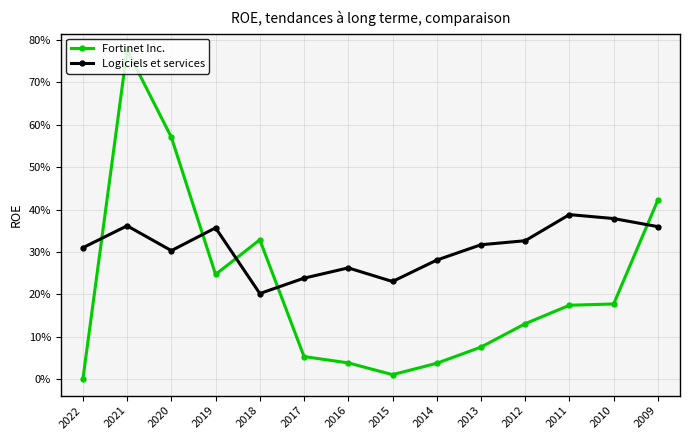

True or false: Fortinet Inc. has a value of 0.0 at 2022.

True